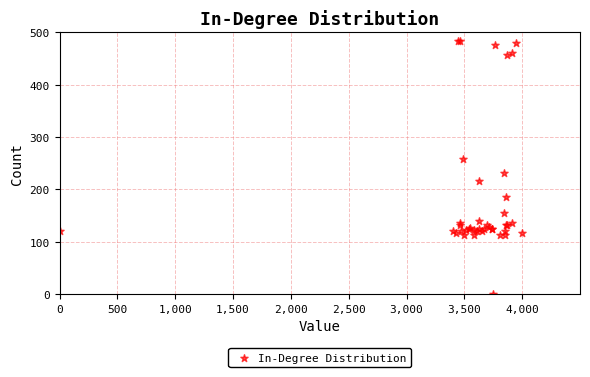

What Y value in the scatter plot is closest to 241?

232